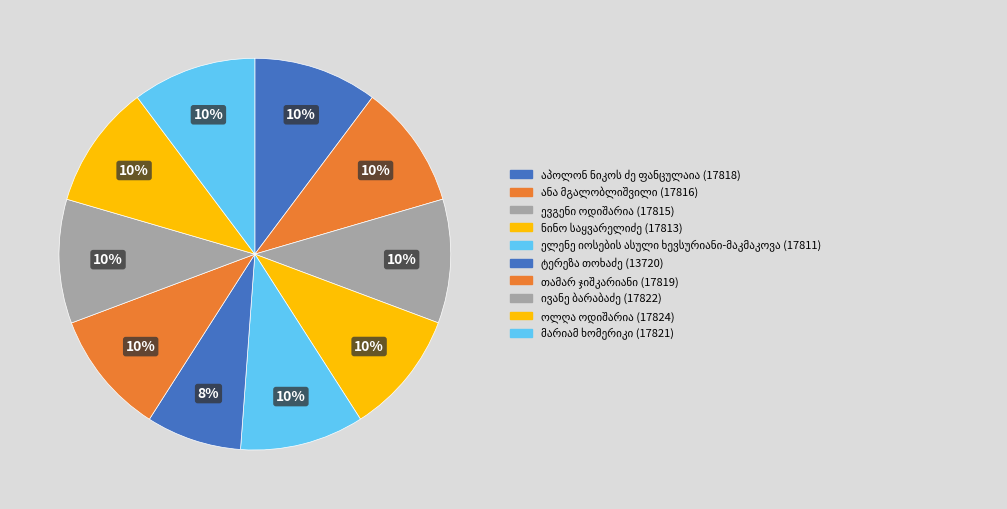

To the nearest percent, what portion does ევგენი ოდიშარია represent?

10%